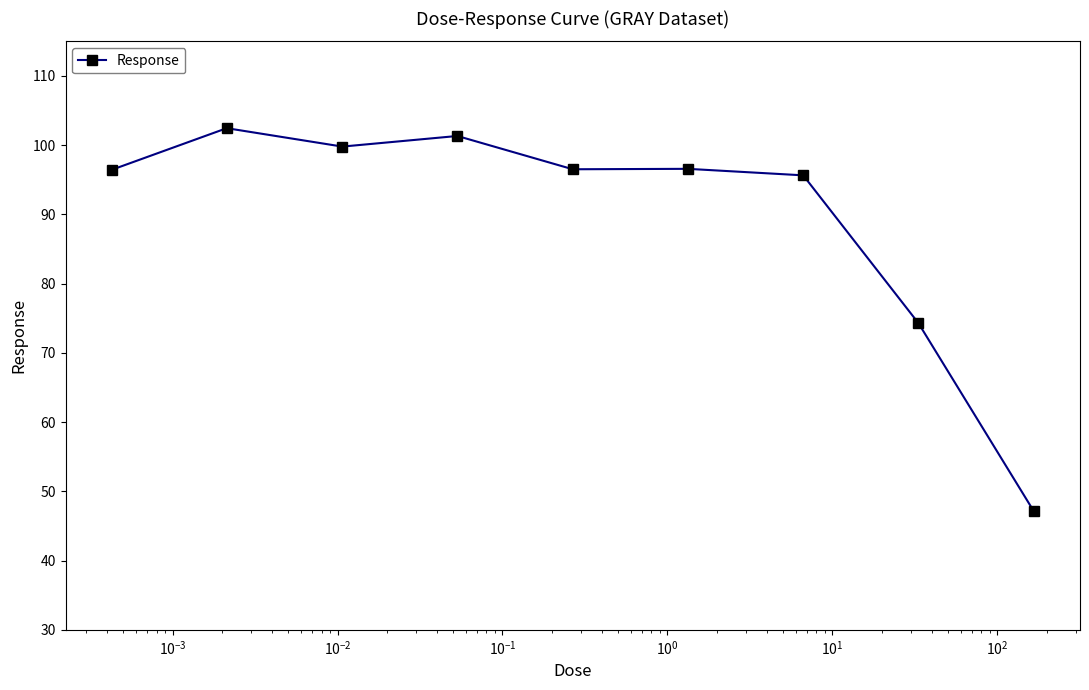

True or false: the data has more than 0 interior local peaks.

True